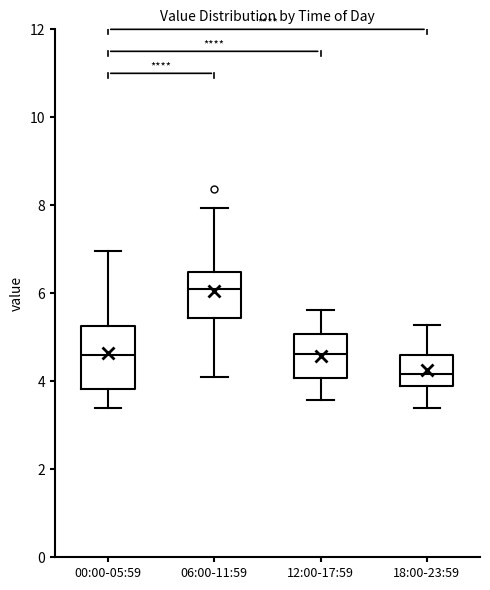

Reading left to right, read every box against the y-axis: the position of its median line, the range the box covers, and the ends of its whiskers. The values are not printed on the chart, so give them approximately, as read against the axis.

00:00-05:59: median 4.6, box 3.8 to 5.2, whiskers 3.4 to 7.0
06:00-11:59: median 6.2, box 5.4 to 6.4, whiskers 4.2 to 8.0
12:00-17:59: median 4.6, box 4.0 to 5.0, whiskers 3.6 to 5.6
18:00-23:59: median 4.2, box 3.8 to 4.6, whiskers 3.4 to 5.2